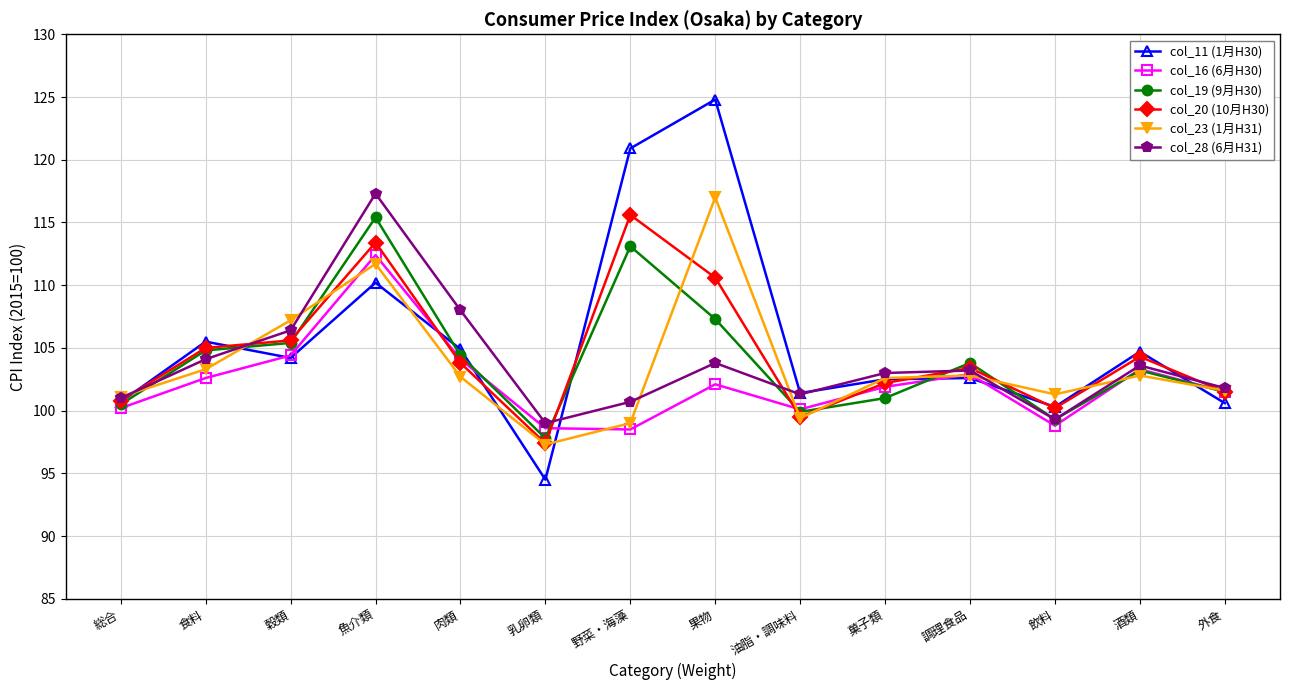

At how many categories does at least one series exceed 97?

14